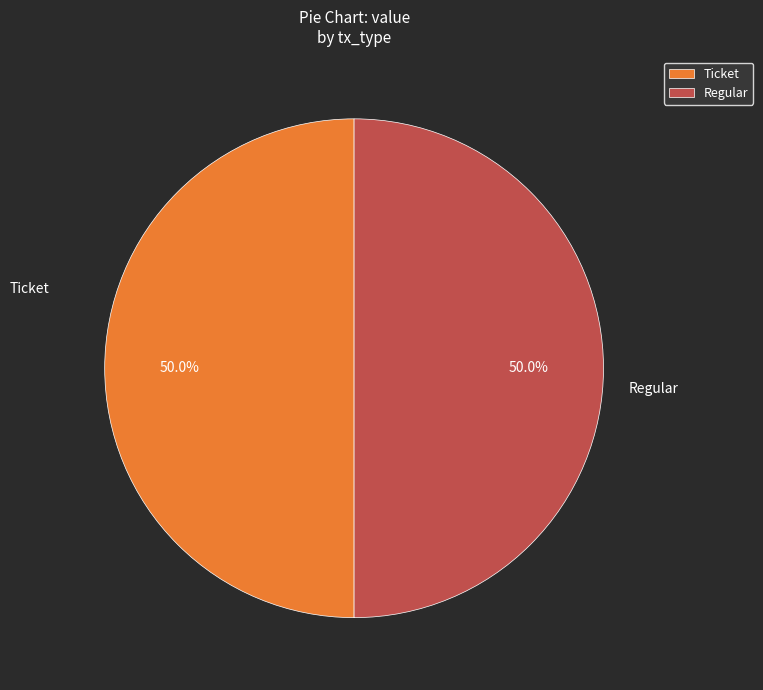

What is the total percentage of Regular and Ticket?

100.0%